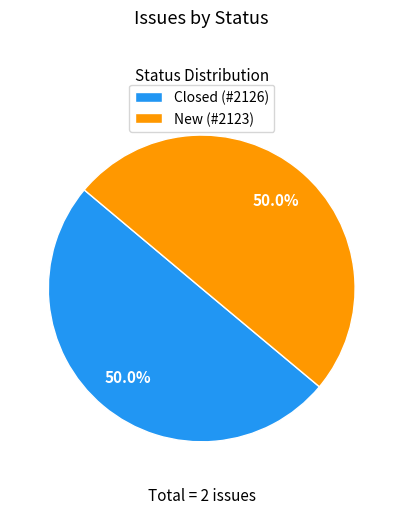

What is the ratio of the value at New (#2123) to the value at Closed (#2126)?

1.0